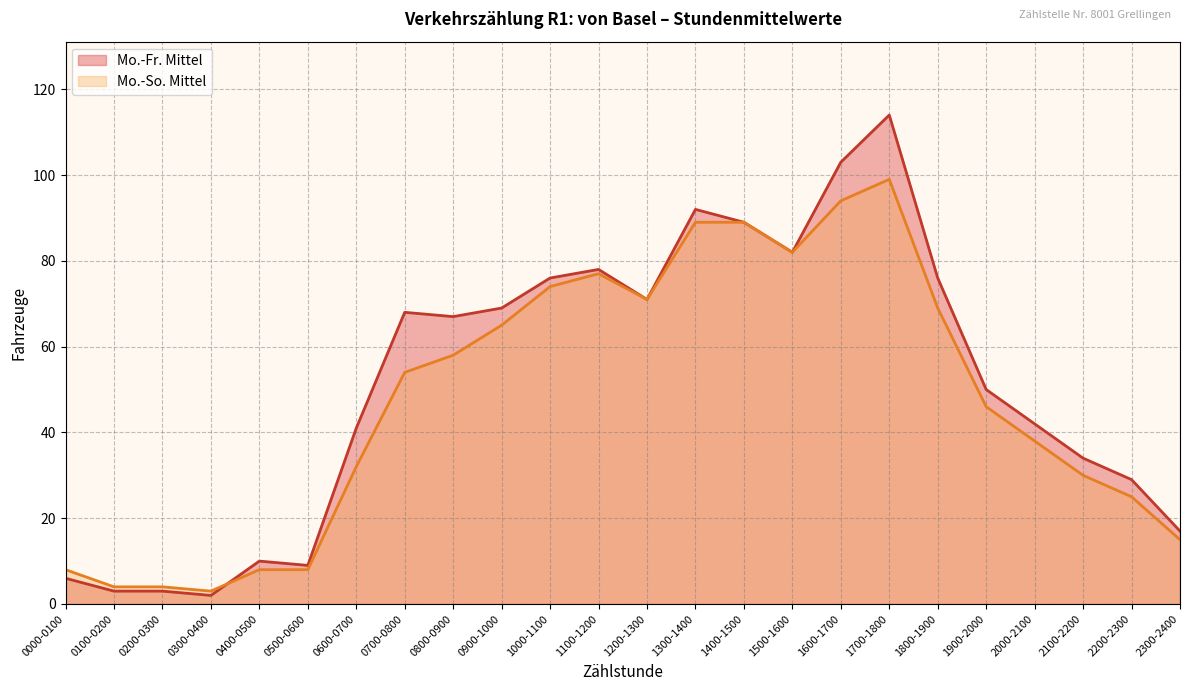

What is the label of the 6th point from the left?

0500-0600